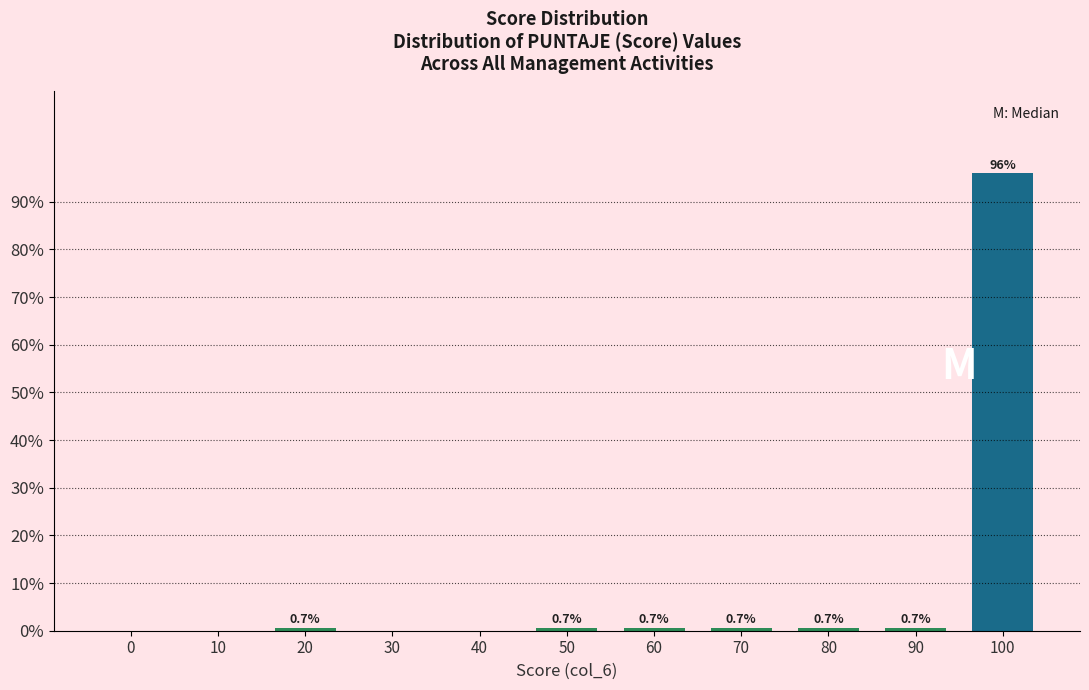

Reading left to right, transcribe all the data shown in this chart.

0=0.0	10=0.0	20=0.7	30=0.0	40=0.0	50=0.7	60=0.7	70=0.7	80=0.7	90=0.7	100=96.0